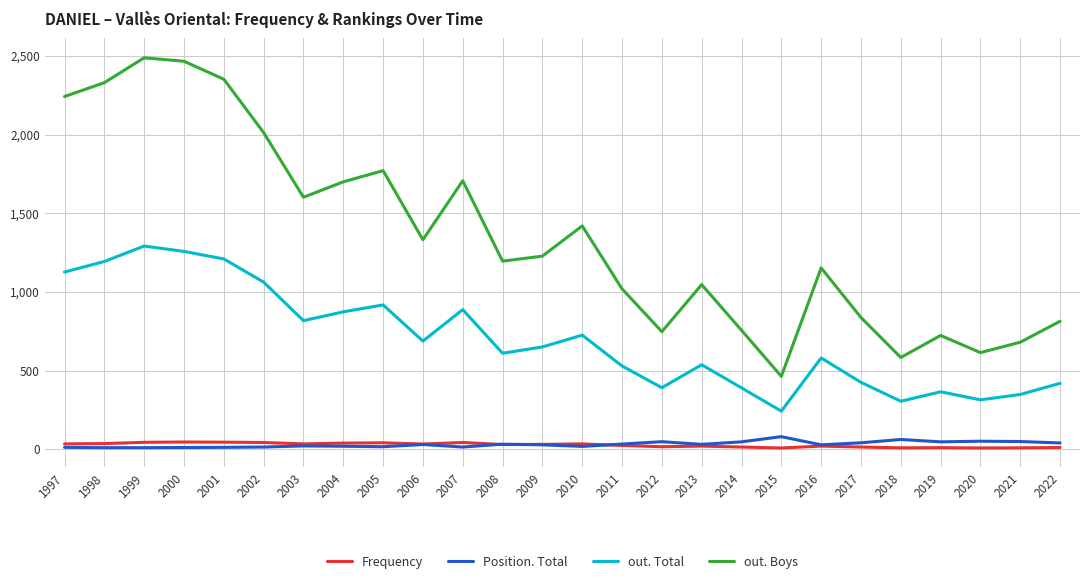

Which series changed the most between 1999 and 2014?

out. Boys